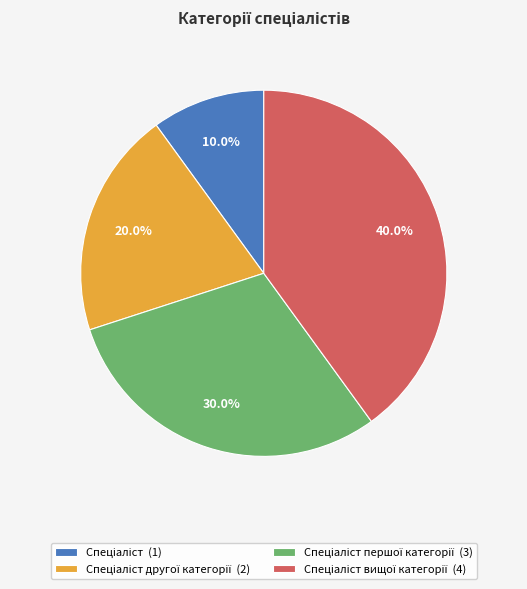

Is there a majority slice in this chart?

No